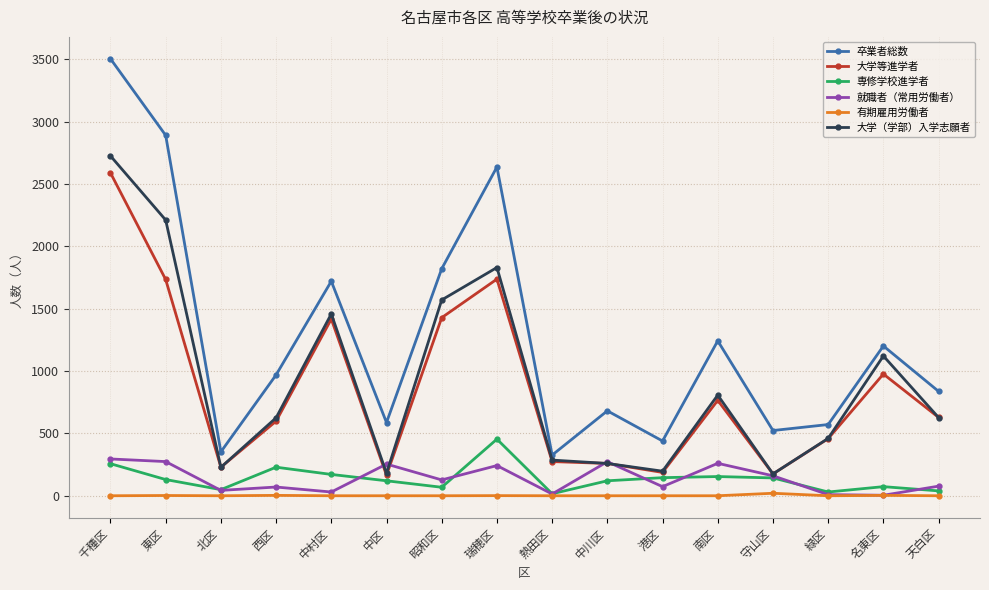

True or false: 大学（学部）入学志願者 and 有期雇用労働者 intersect in this chart.

False